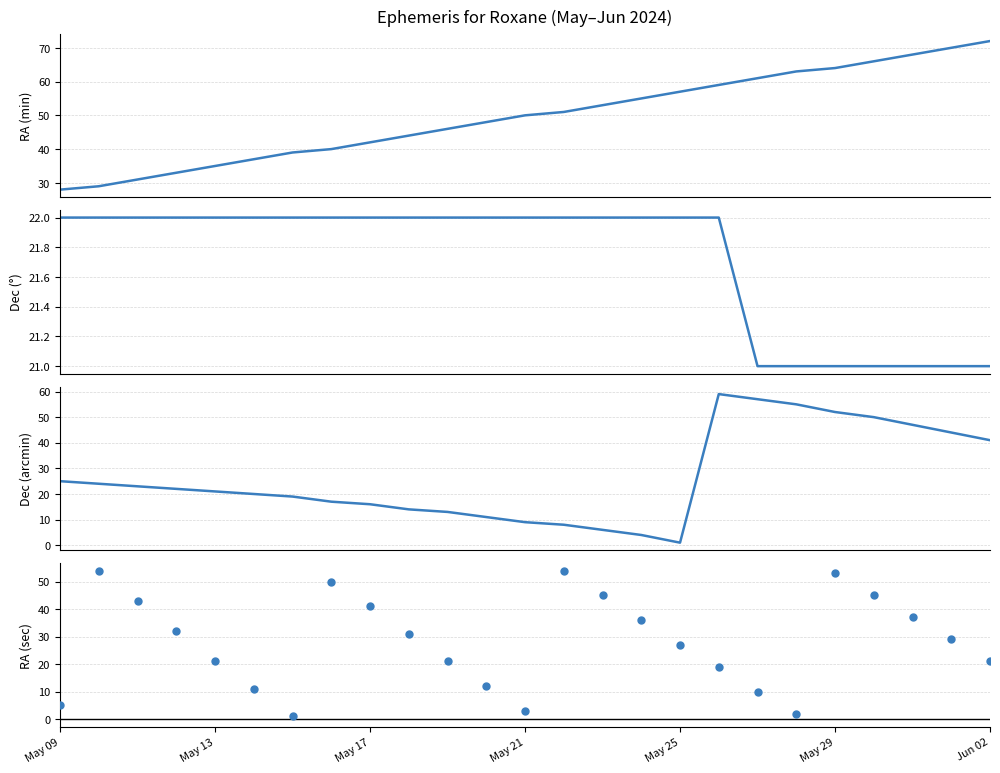

Which series contains the lowest Y value?

Dec min